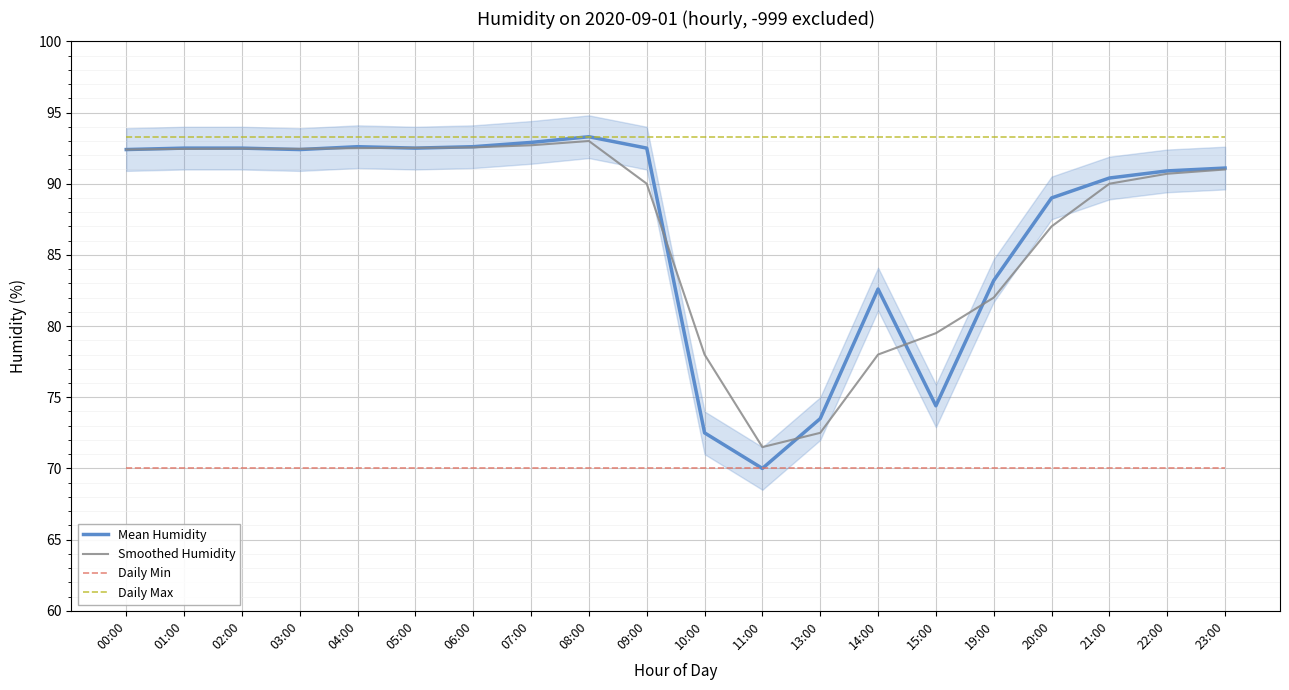

Reading left to right, extract all data points from this chart.

Mean Humidity: 00:00=92.4	01:00=92.5	02:00=92.5	03:00=92.4	04:00=92.6	05:00=92.5	06:00=92.6	07:00=92.9	08:00=93.3	09:00=92.5	10:00=72.5	11:00=70.0	13:00=73.5	14:00=82.6	15:00=74.4	19:00=83.2	20:00=89.0	21:00=90.4	22:00=90.9	23:00=91.1
Smoothed Humidity: 00:00=92.4	01:00=92.5	02:00=92.5	03:00=92.5	04:00=92.5	05:00=92.5	06:00=92.5	07:00=92.7	08:00=93.0	09:00=90.0	10:00=78.0	11:00=71.5	13:00=72.5	14:00=78.0	15:00=79.5	19:00=82.0	20:00=87.0	21:00=90.0	22:00=90.7	23:00=91.0
Daily Min: 00:00=70.0	01:00=70.0	02:00=70.0	03:00=70.0	04:00=70.0	05:00=70.0	06:00=70.0	07:00=70.0	08:00=70.0	09:00=70.0	10:00=70.0	11:00=70.0	13:00=70.0	14:00=70.0	15:00=70.0	19:00=70.0	20:00=70.0	21:00=70.0	22:00=70.0	23:00=70.0
Daily Max: 00:00=93.3	01:00=93.3	02:00=93.3	03:00=93.3	04:00=93.3	05:00=93.3	06:00=93.3	07:00=93.3	08:00=93.3	09:00=93.3	10:00=93.3	11:00=93.3	13:00=93.3	14:00=93.3	15:00=93.3	19:00=93.3	20:00=93.3	21:00=93.3	22:00=93.3	23:00=93.3